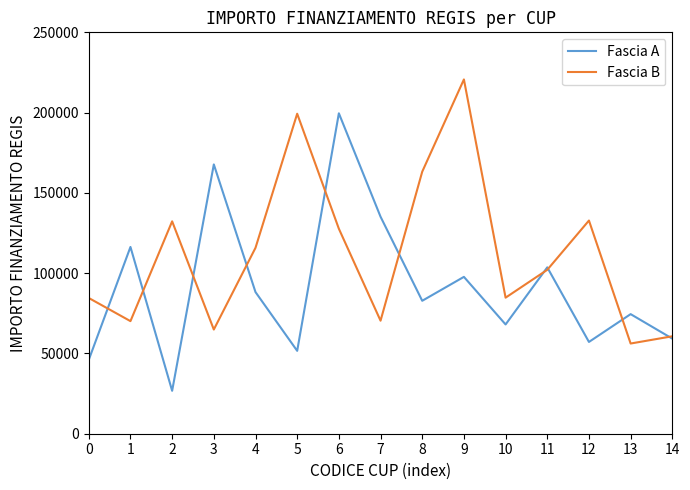

What is the total value across all series at 8?

245997.5